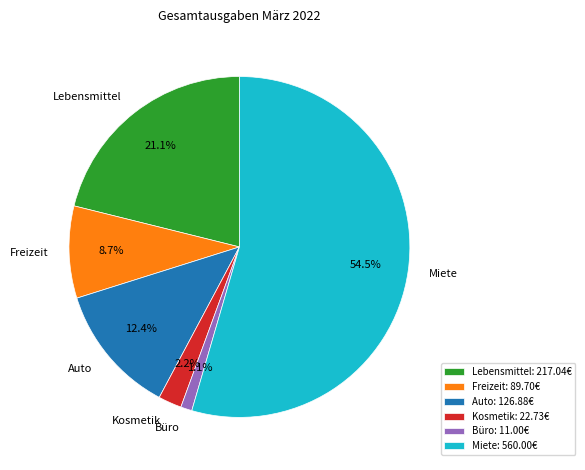

True or false: Auto accounts for 17% of the total.

False